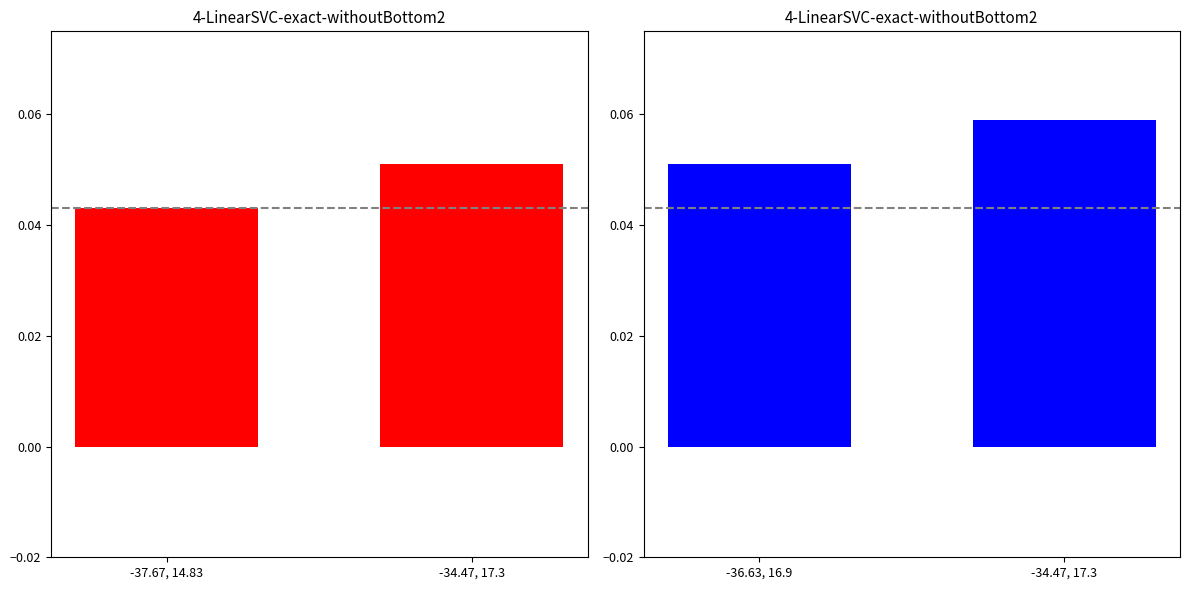

What is the average value?

0.1